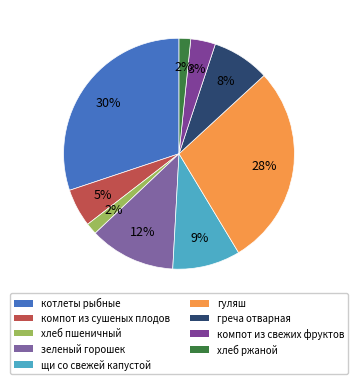

How many segments does this pie chart have?

9